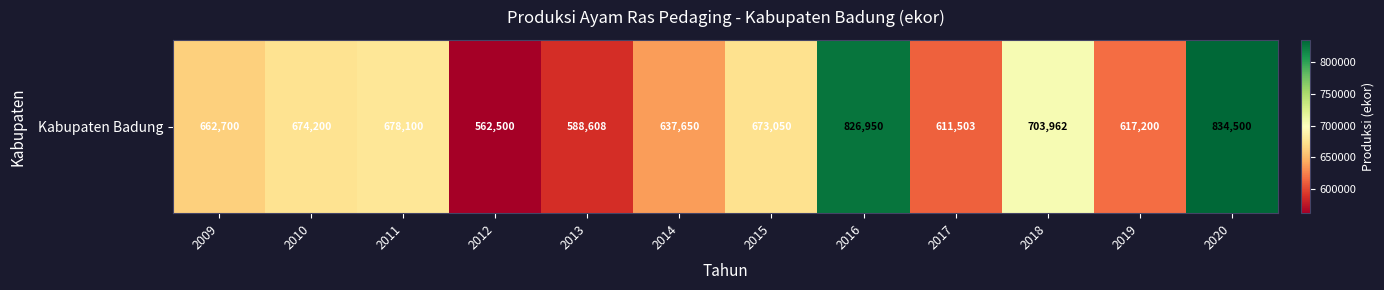

Reading left to right, what are all the values shown in this chart?

2009=662700	2010=674200	2011=678100	2012=562500	2013=588608	2014=637650	2015=673050	2016=826950	2017=611503	2018=703962	2019=617200	2020=834500